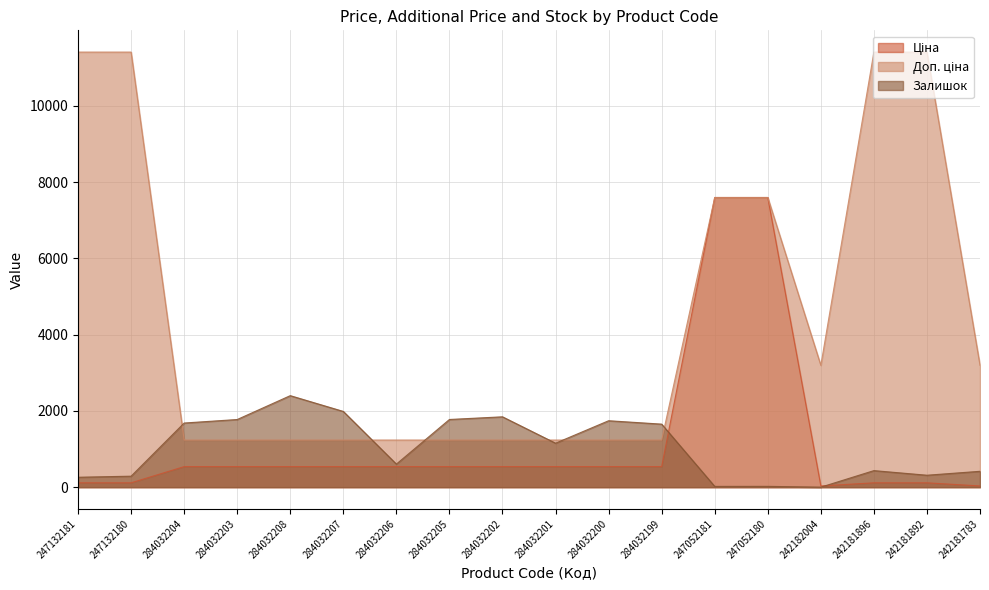

After their last crossing, which series has the higher values: Залишок or Ціна?

Залишок